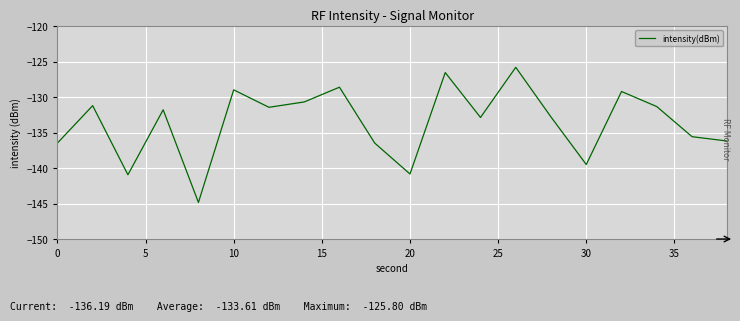

What is the sum of all values?

-2672.1